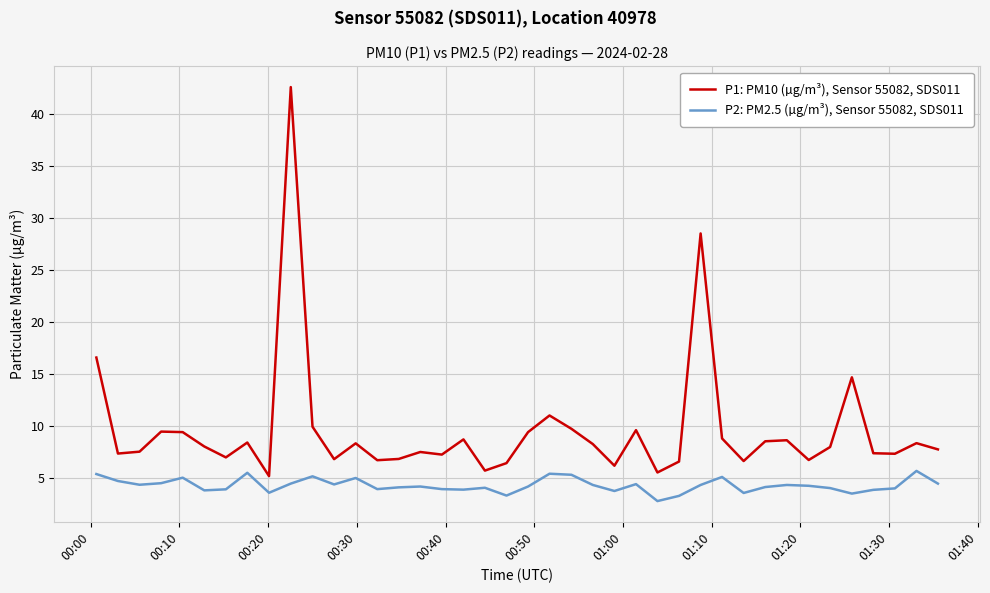

True or false: P2: PM2.5 (µg/m³), Sensor 55082, SDS011 and P1: PM10 (µg/m³), Sensor 55082, SDS011 intersect in this chart.

False